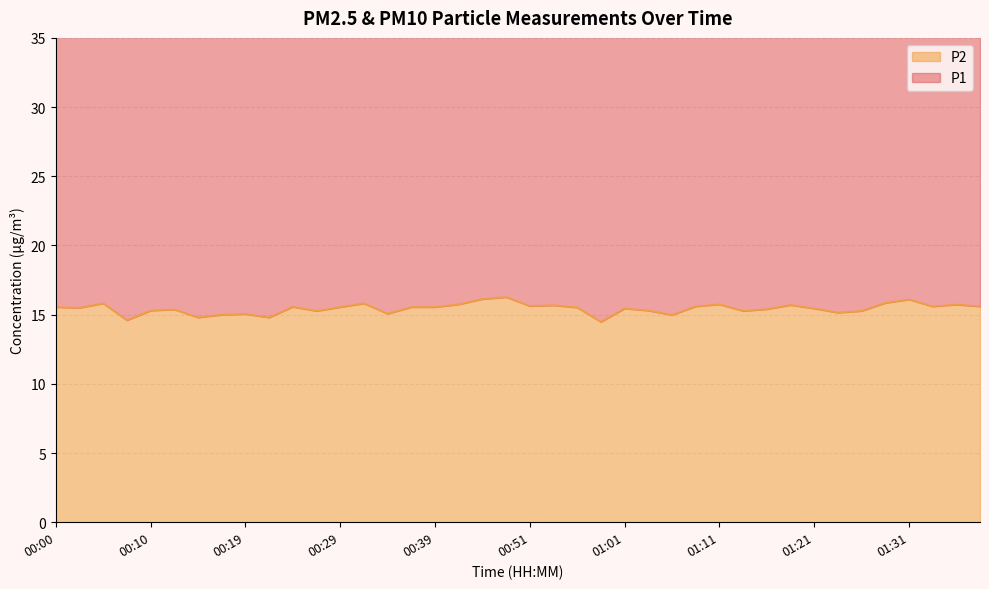

Does the chart display data point markers on the line(s)?

No